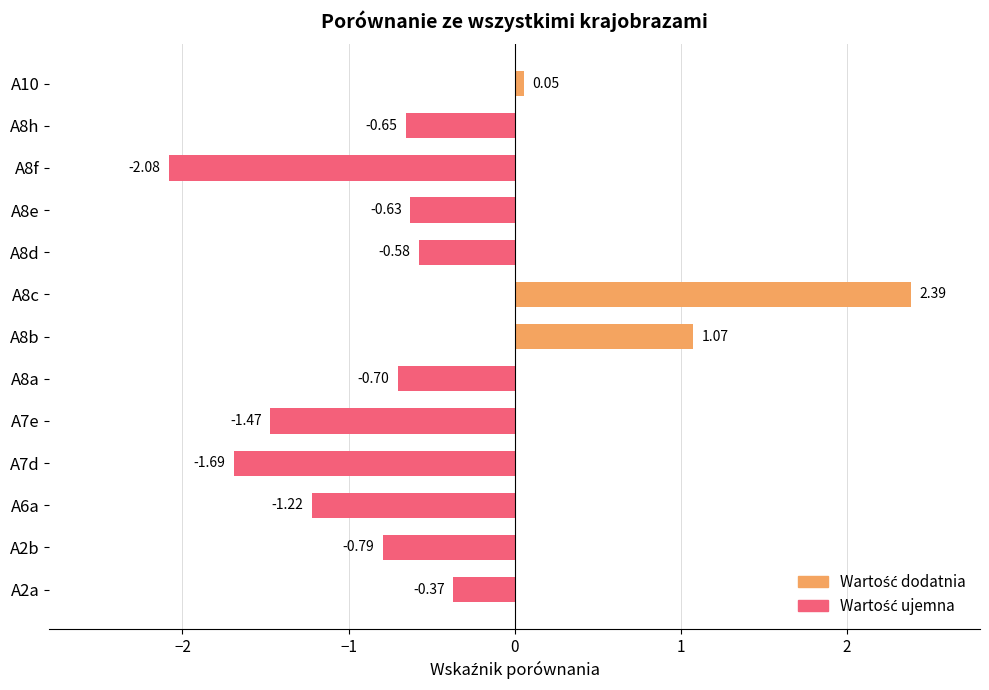

Between A2a and A10, which is larger?

A10